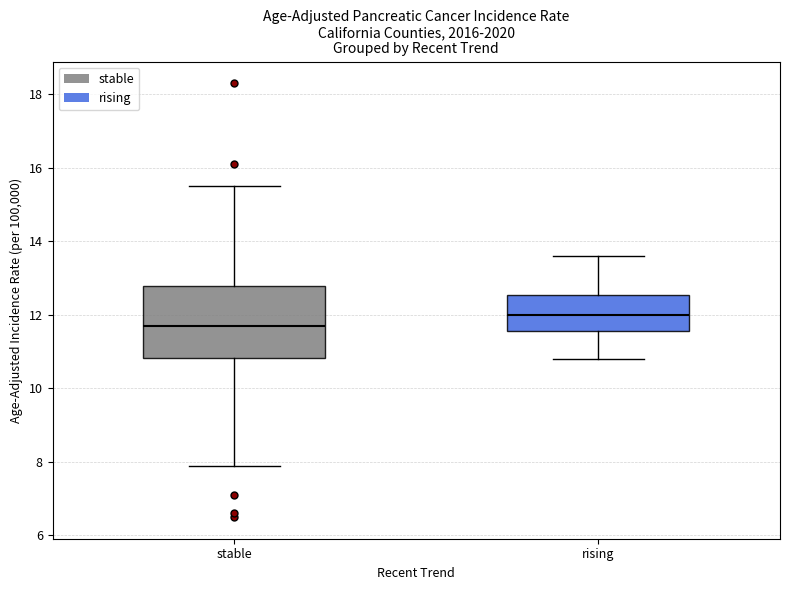

Which box's median line is the lowest?

stable